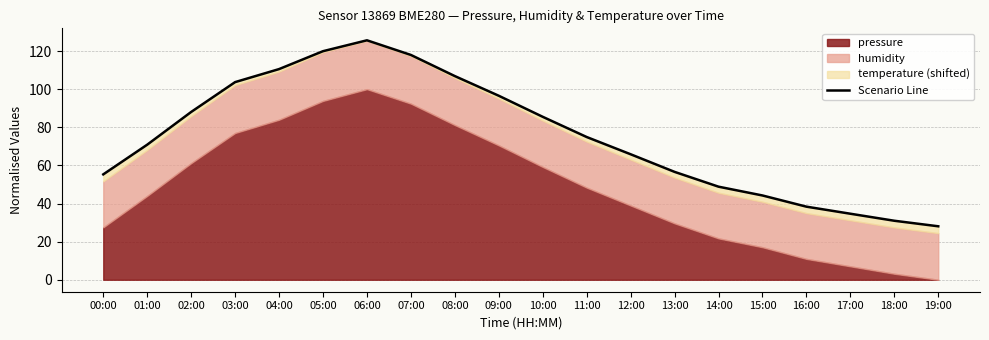

List the labels in order of value, largest first.

06:00, 05:00, 07:00, 04:00, 08:00, 03:00, 09:00, 02:00, 10:00, 11:00, 01:00, 12:00, 13:00, 00:00, 14:00, 15:00, 16:00, 17:00, 18:00, 19:00